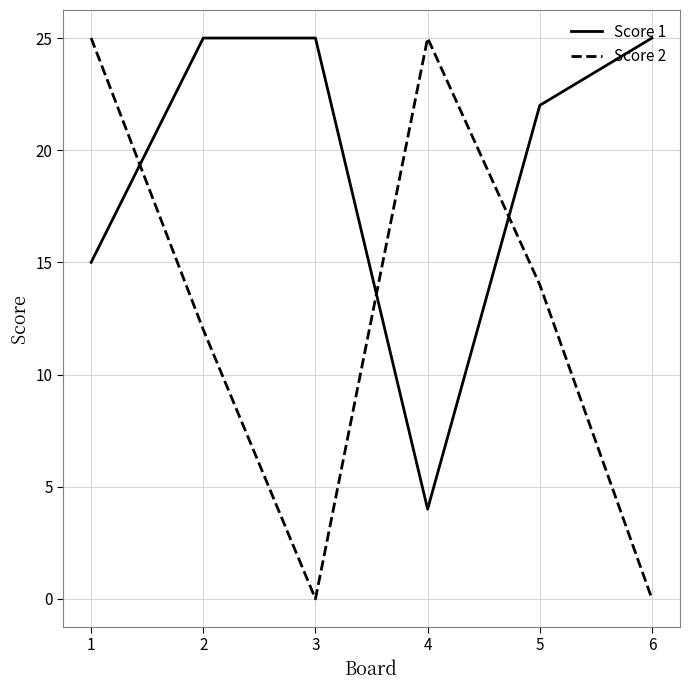

What is the spread (max minus min) of values at 5?

8